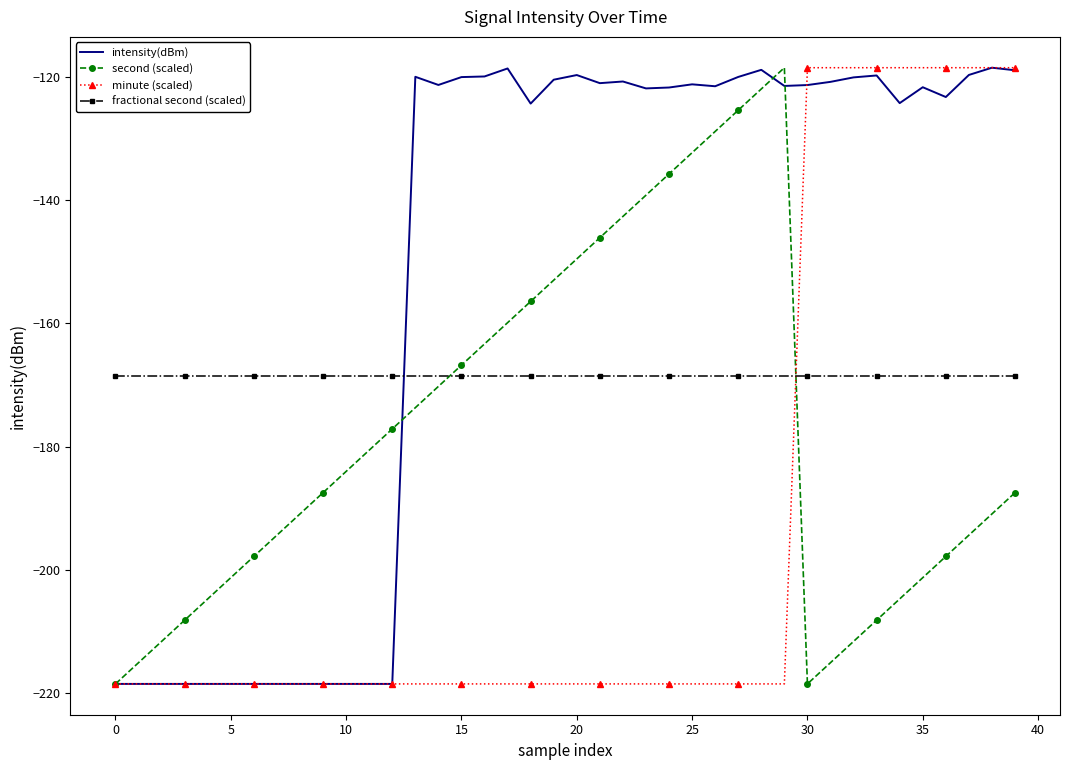

What is the maximum value for minute (scaled)?

-118.6